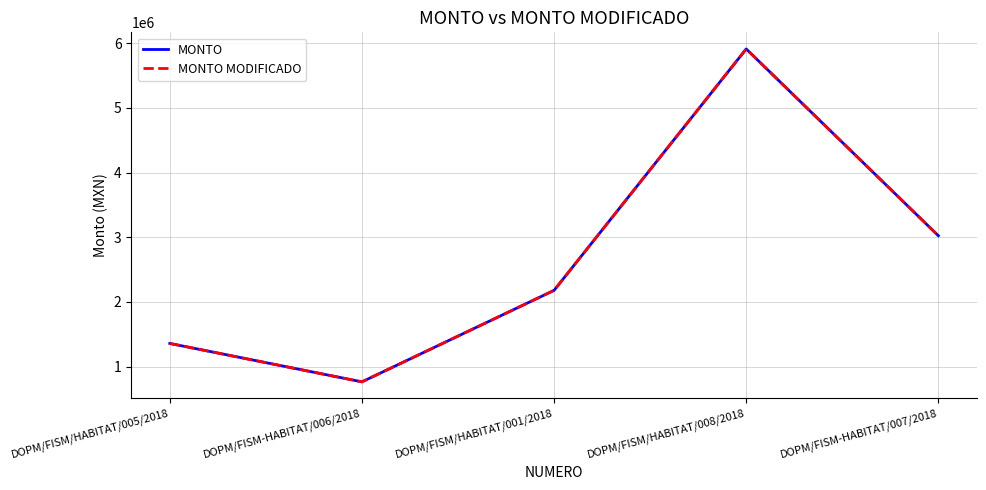

Which category has the highest value in the MONTO series?

DOPM/FISM/HABITAT/008/2018